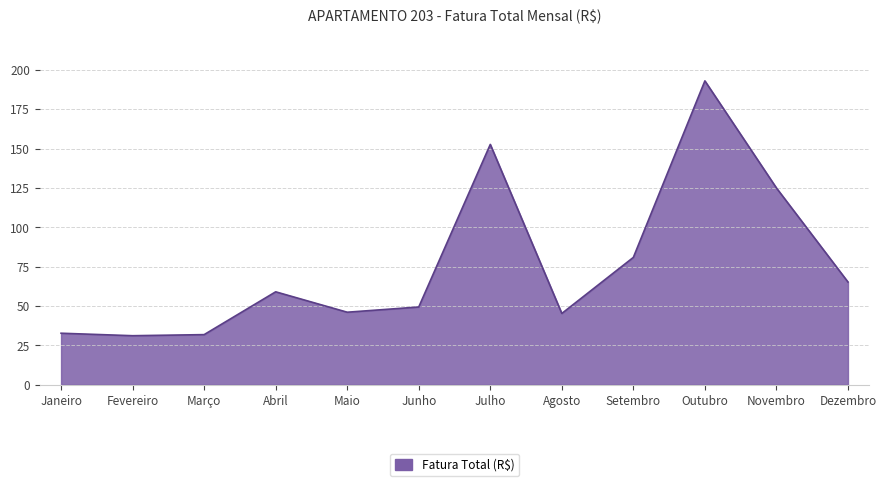

What is the approximate value at Julho?

152.6